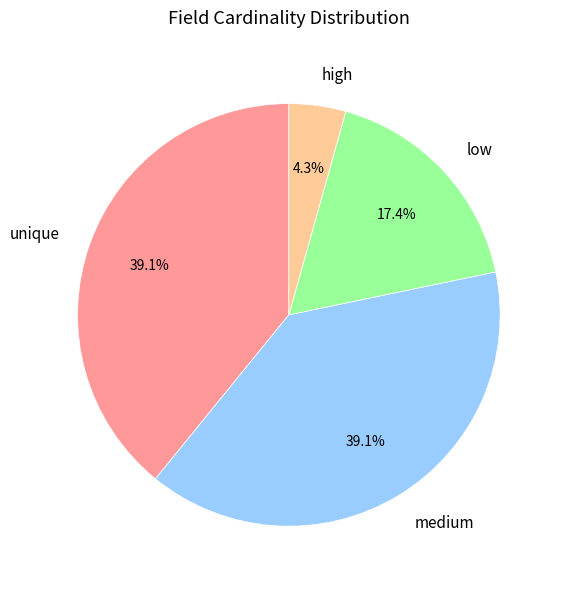

Does any single category account for the majority?

No